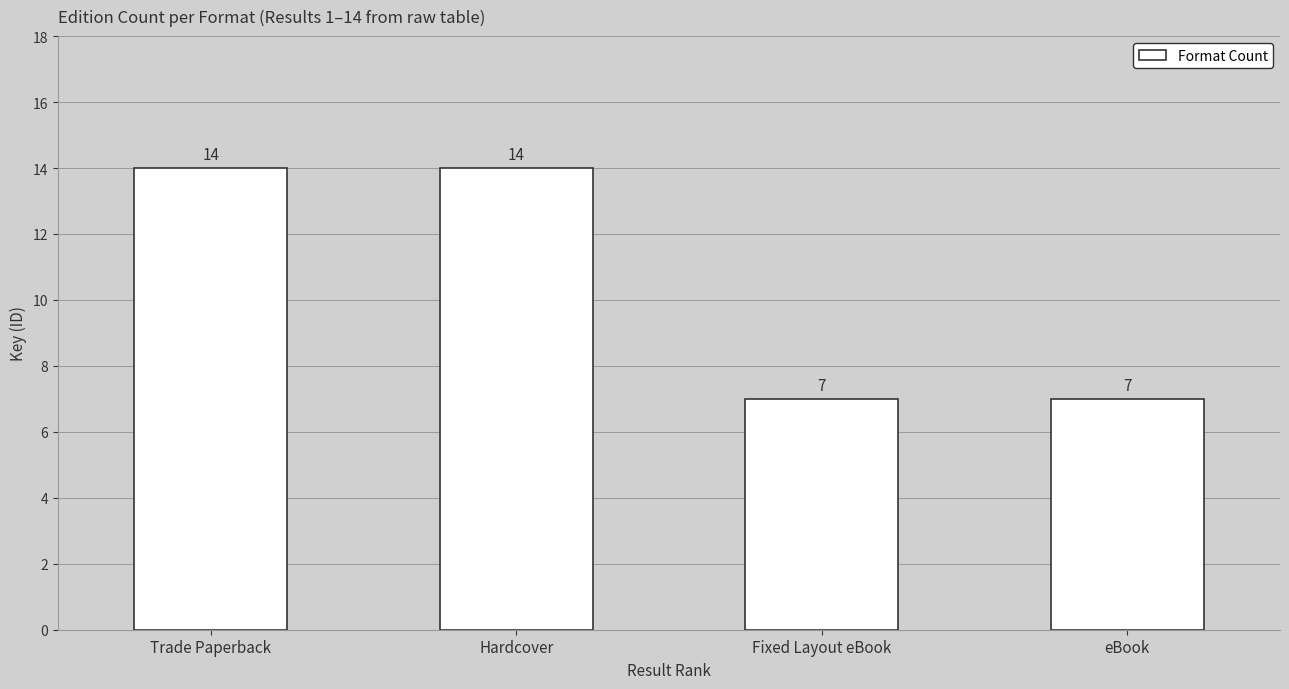

How many categories are shown in the chart?

4